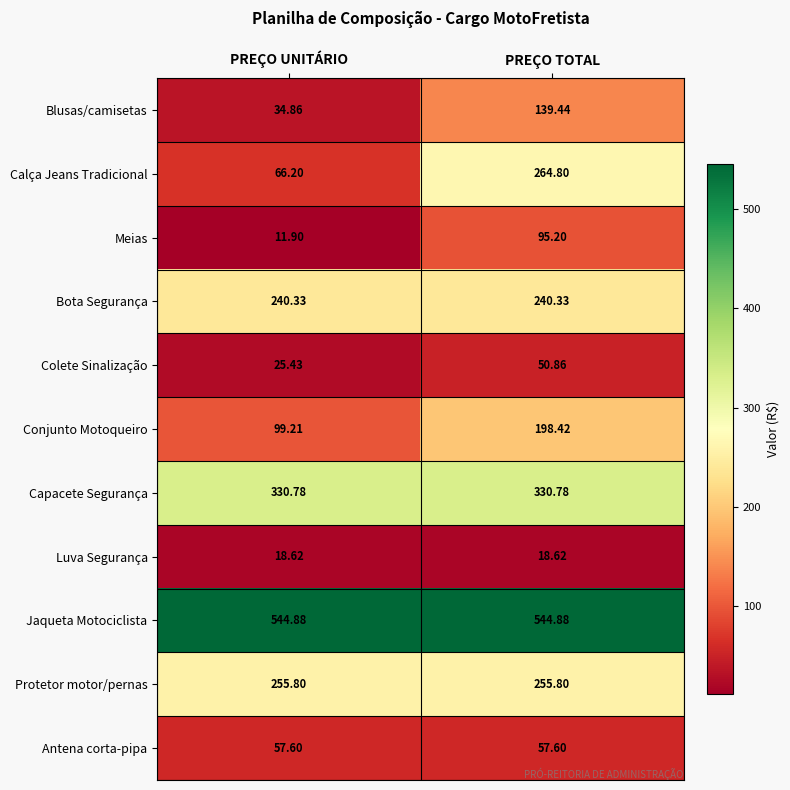

At which category does the chart reach its minimum across all series?

PREÇO UNITÁRIO